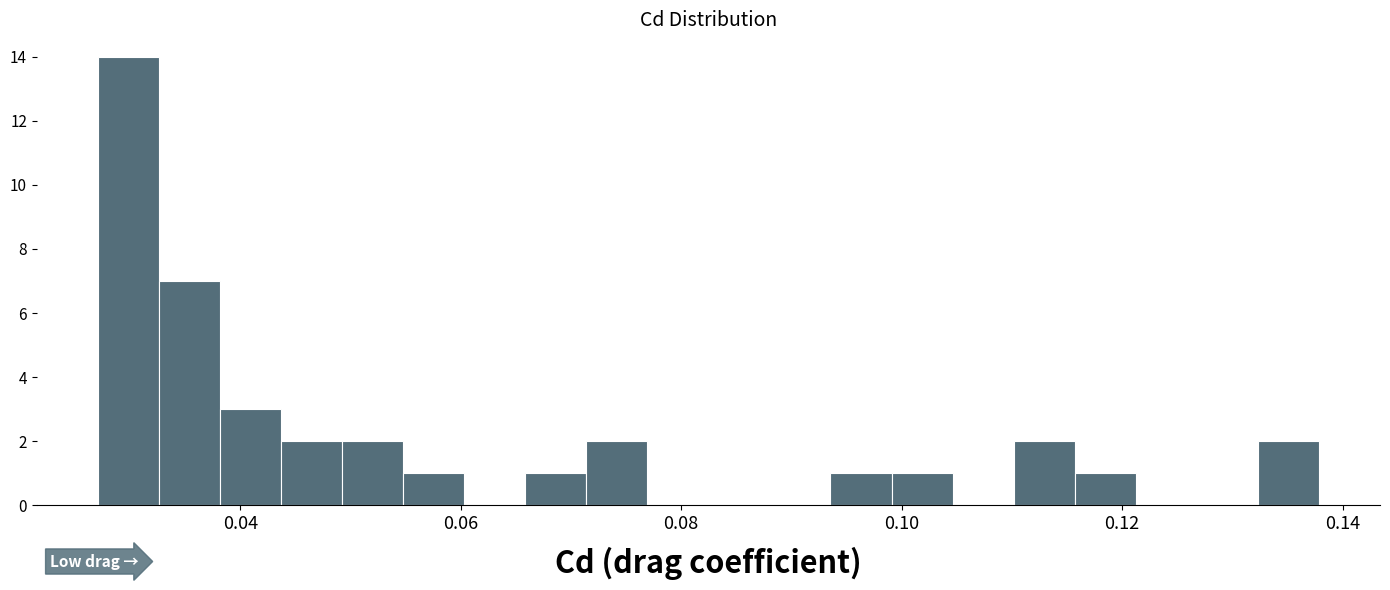

Around what value on the x-axis is the tallest bar? Give the approximate position of its centre, as read against the axis.

0.030